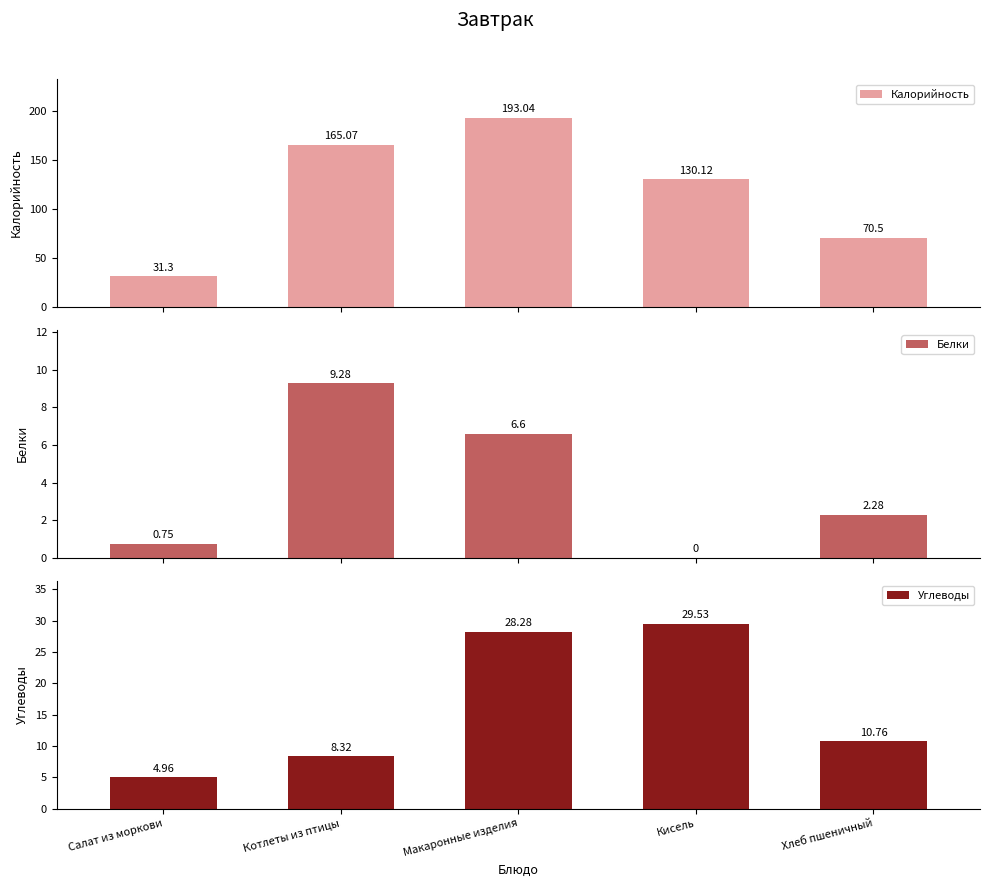

What is the label of the 3rd bar from the right?

Макаронные изделия